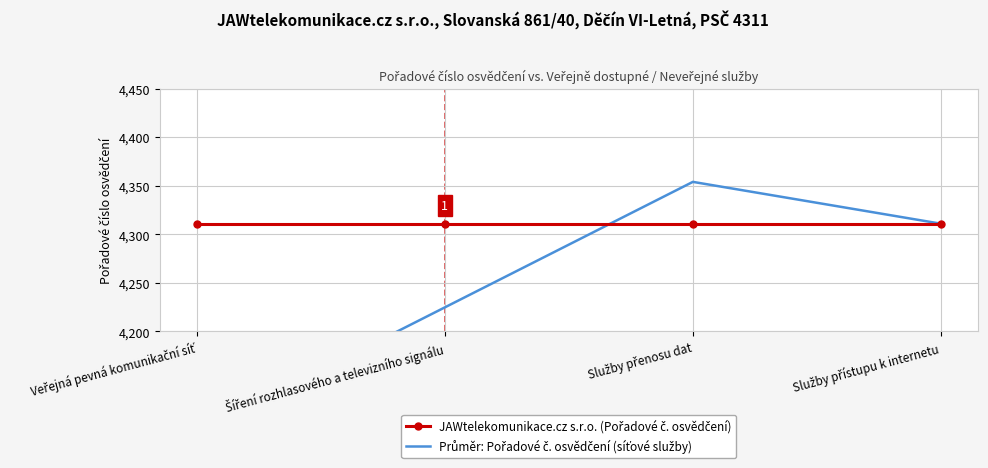

Rank the series at Veřejná pevná komunikační síť from lowest to highest value.

Průměr: Pořadové č. osvědčení (síťové služby), JAWtelekomunikace.cz s.r.o. (Pořadové č. osvědčení)